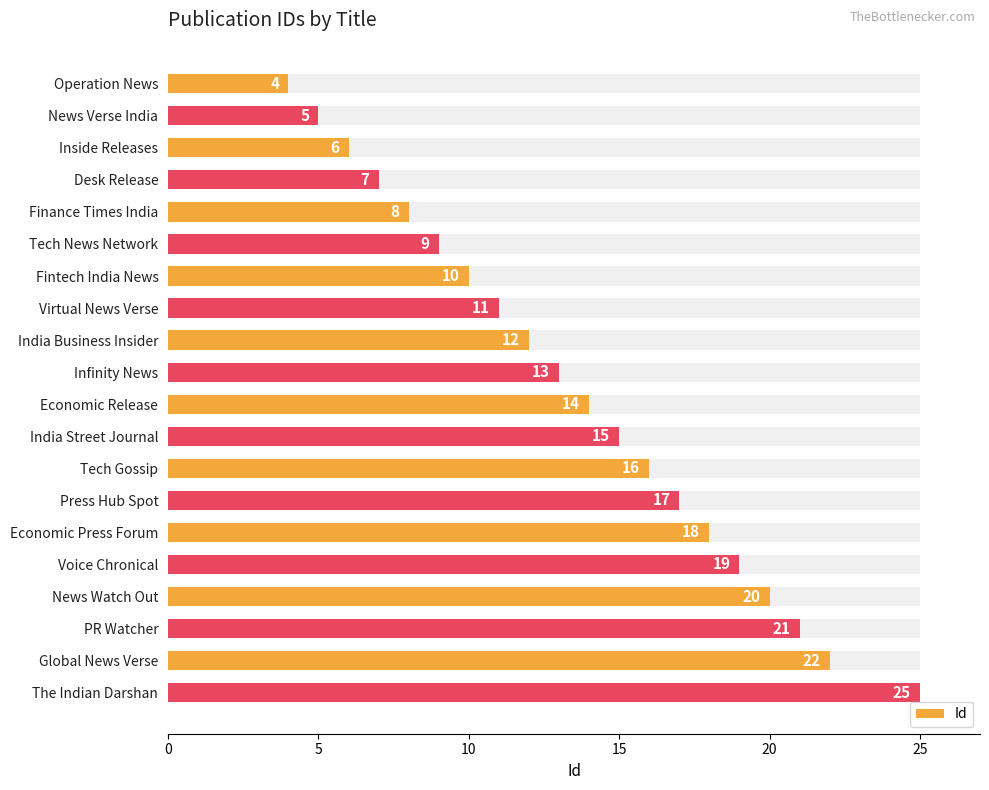

Are the bars horizontal?

Yes